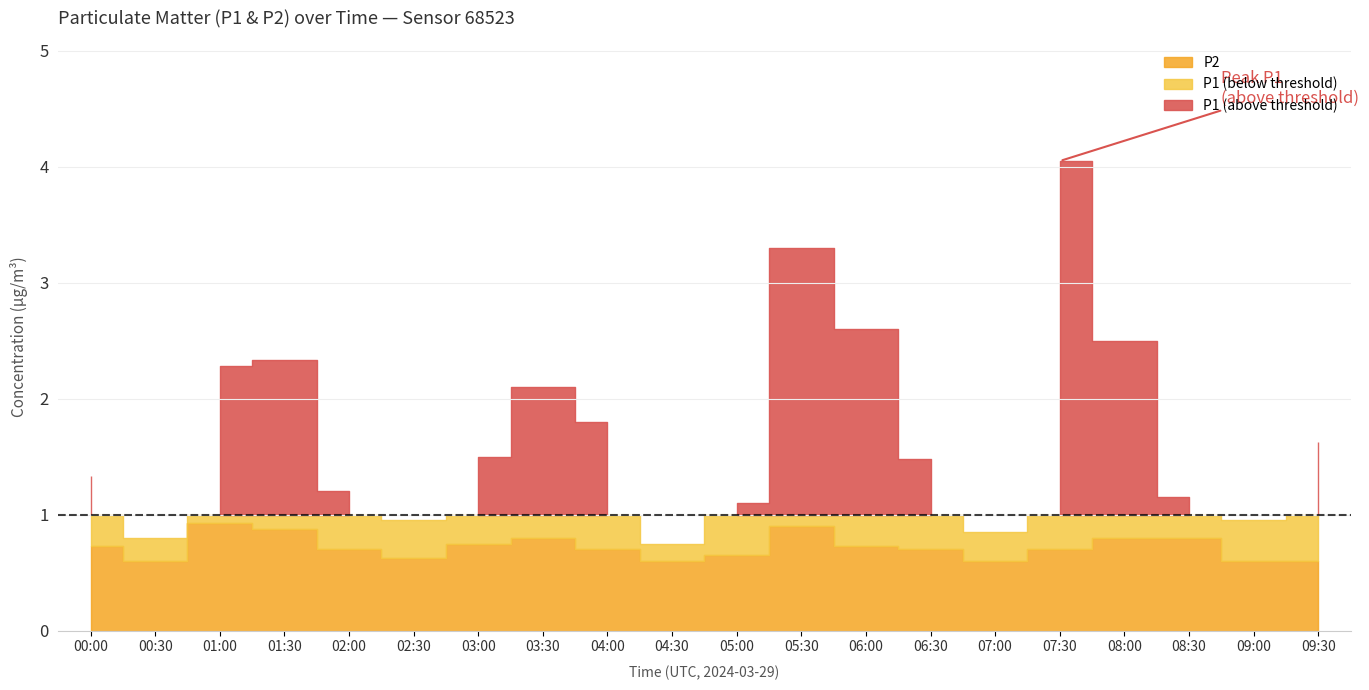

Where is P2 nearest to the value 0?

00:30